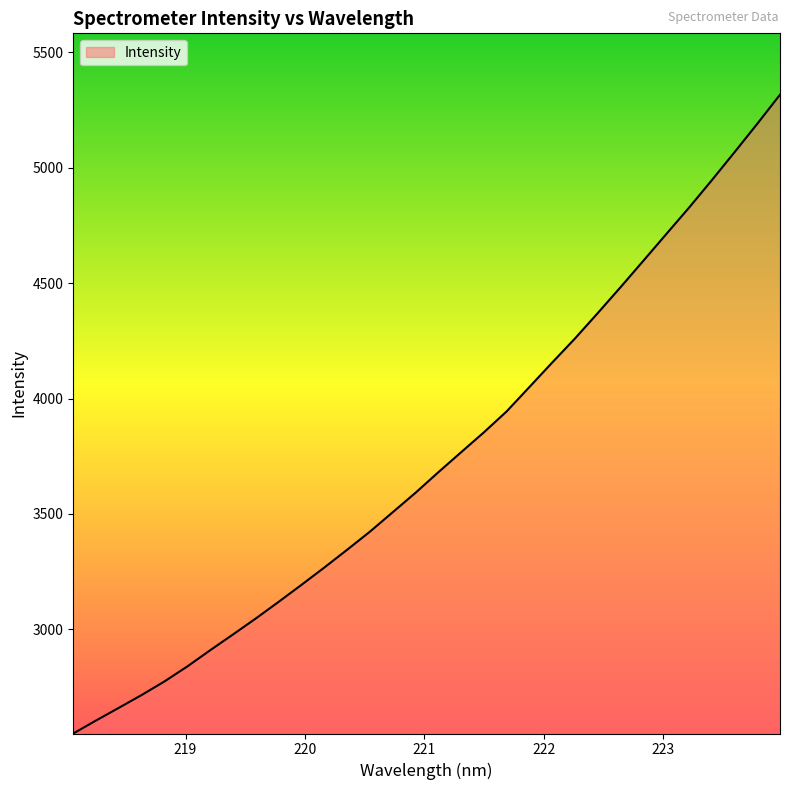

What is the maximum value shown in the chart?

5316.4